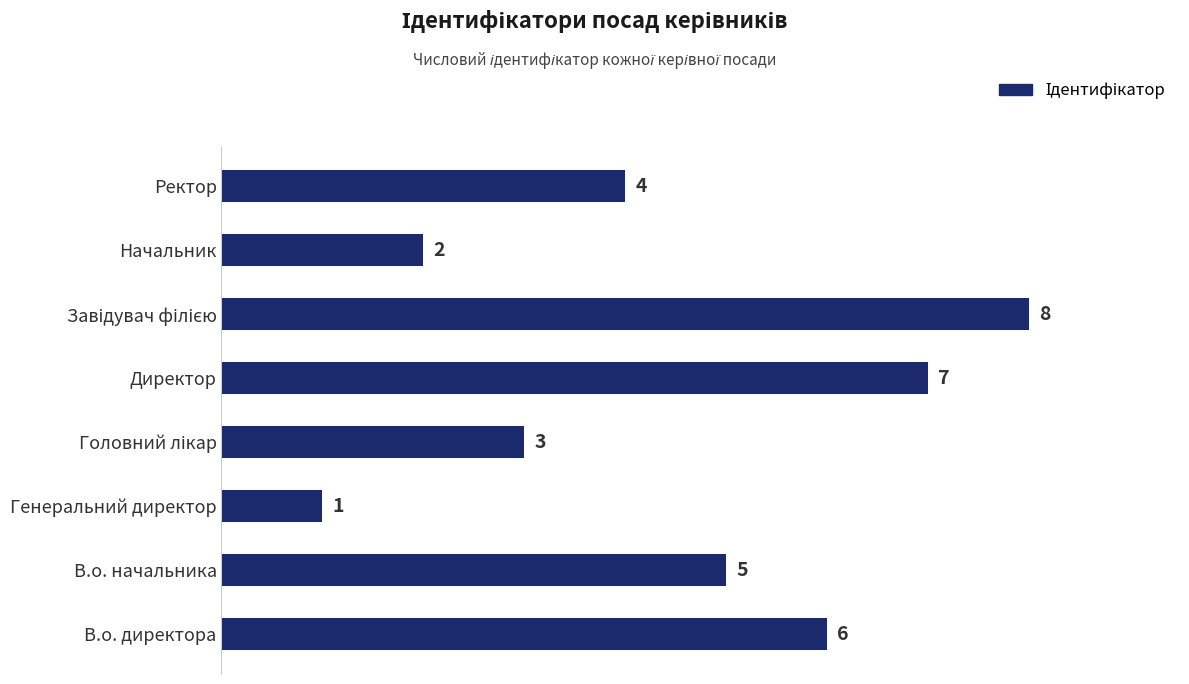

Between Ректор and В.о. директора, which is larger?

В.о. директора